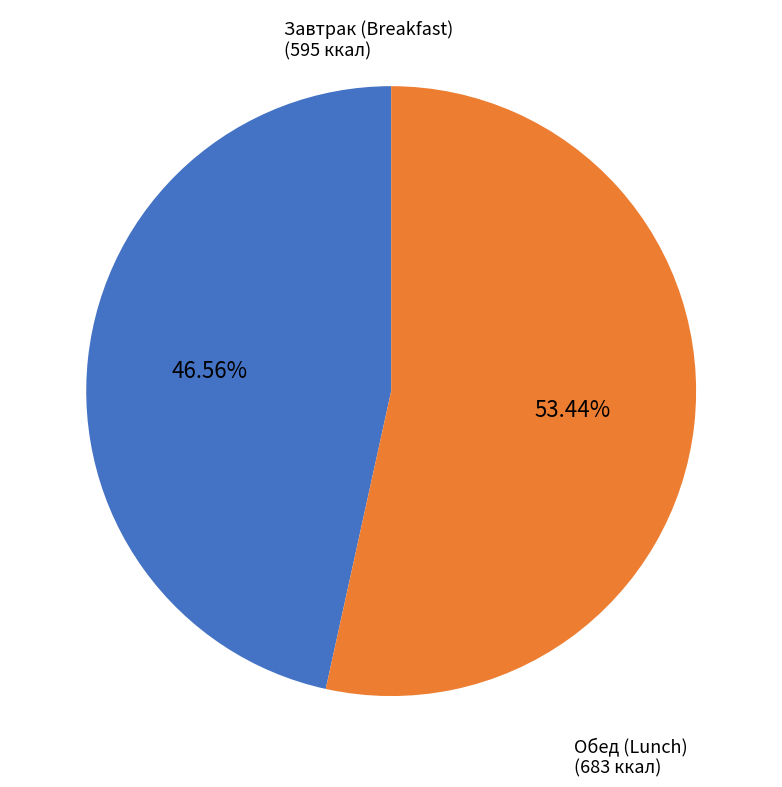

Count the number of slices in the pie.

2